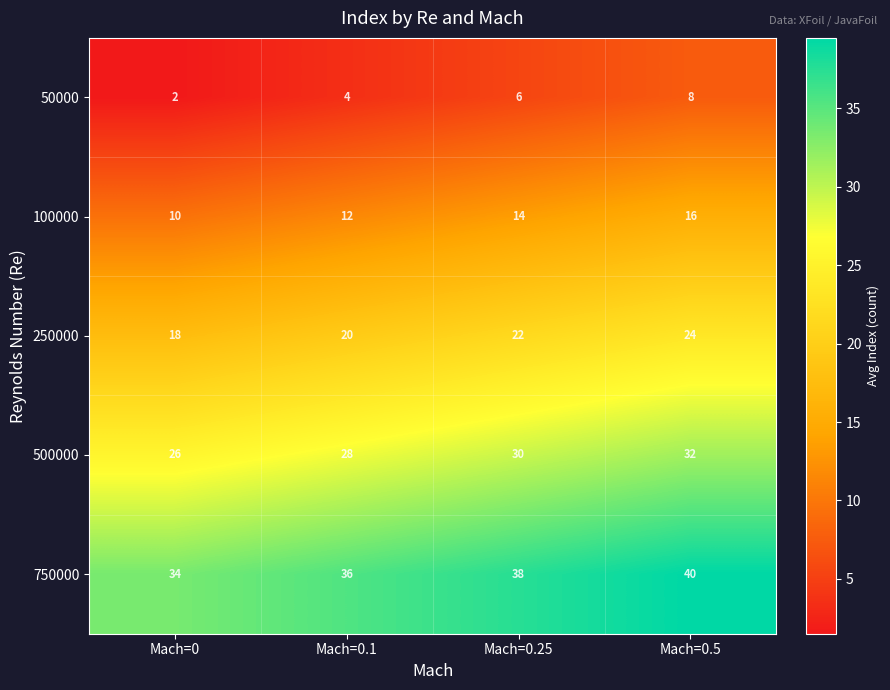

What is the lowest value of the 500000 series?

26